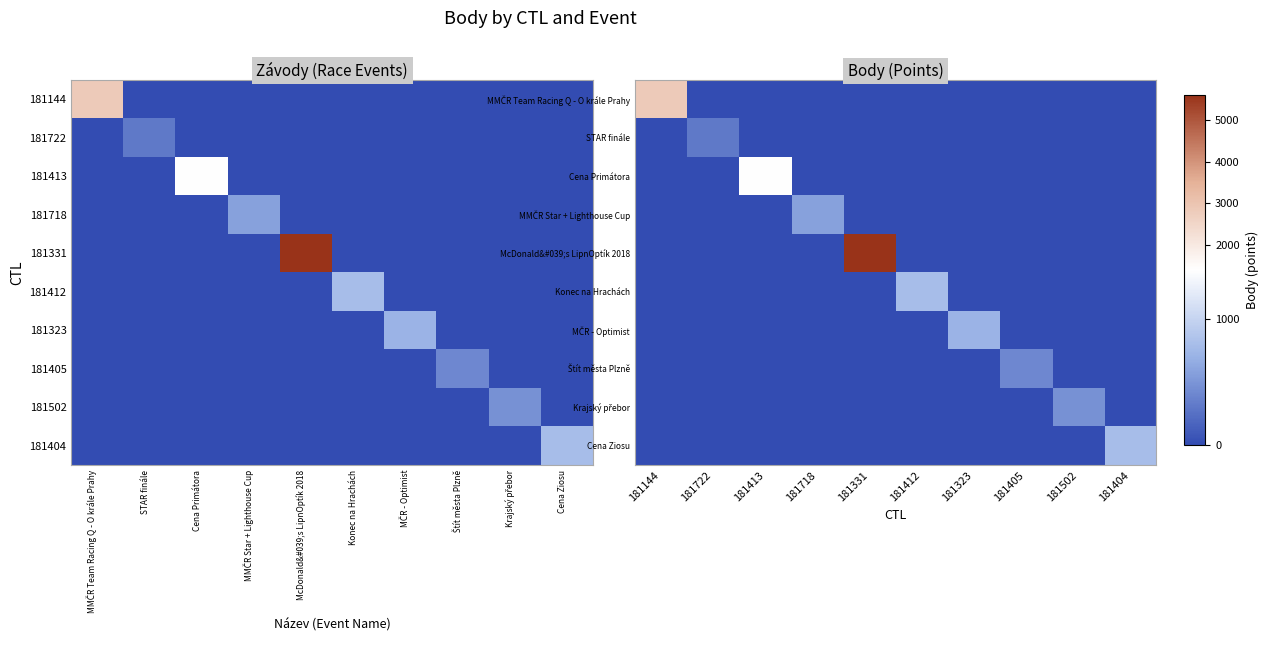

Which category has the lowest value in the Konec na Hrachách series?

181144